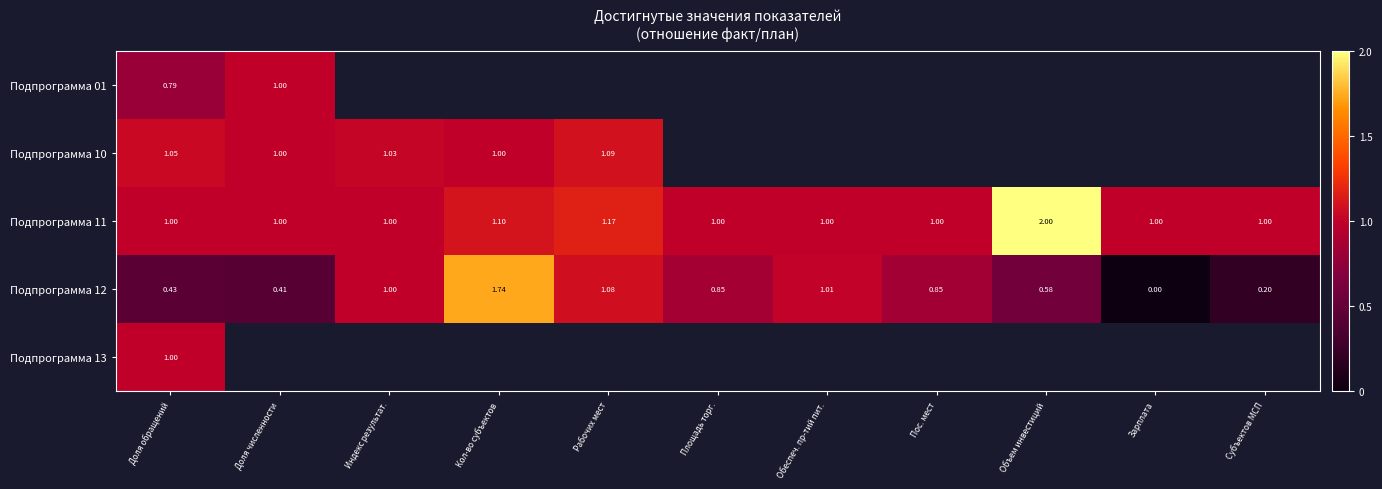

At how many categories does at least one series exceed 1?

7